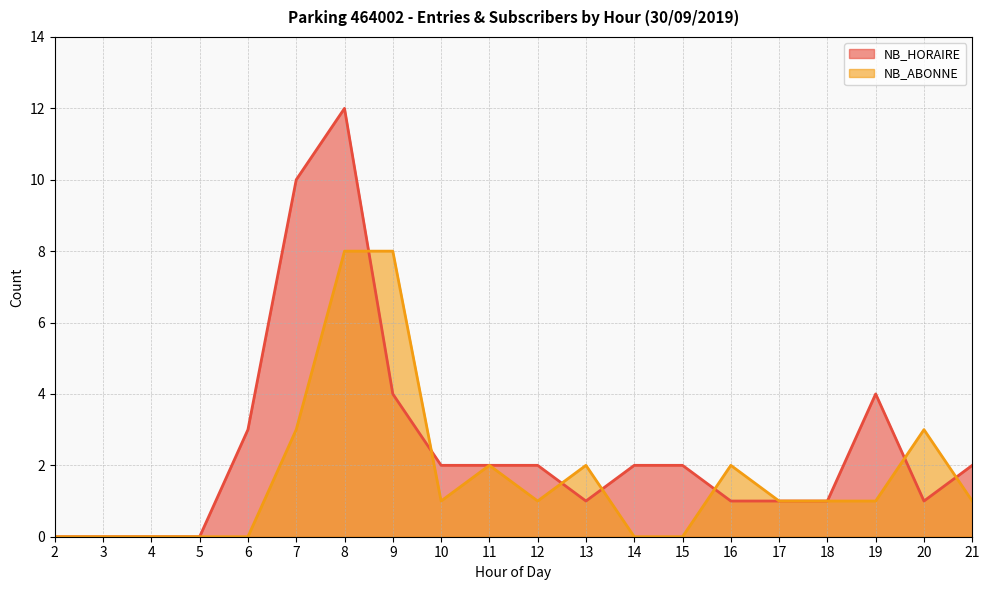

True or false: NB_ABONNE and NB_HORAIRE intersect in this chart.

True